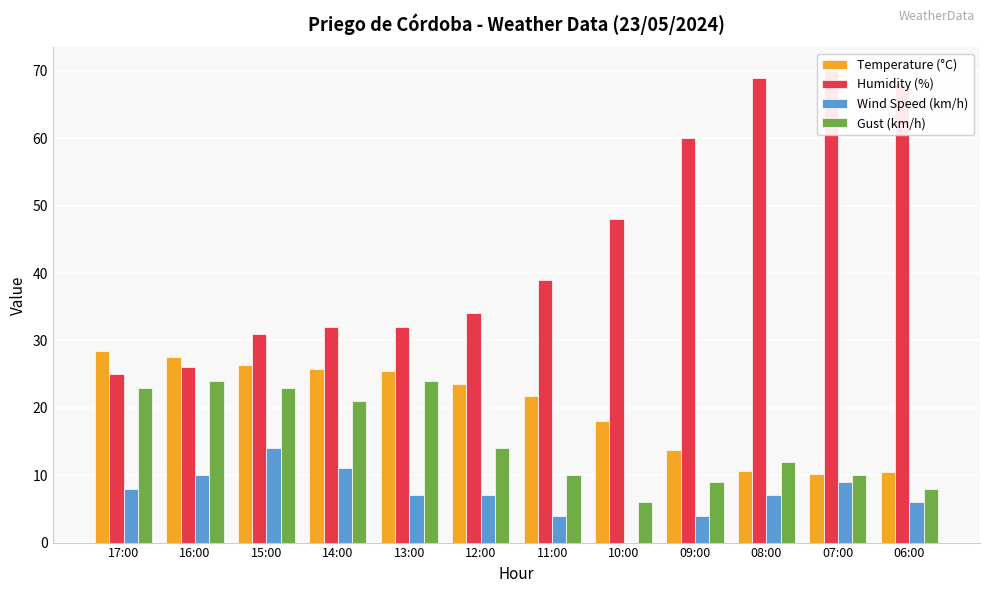

Read the Humidity (%) value at 08:00.

69.0